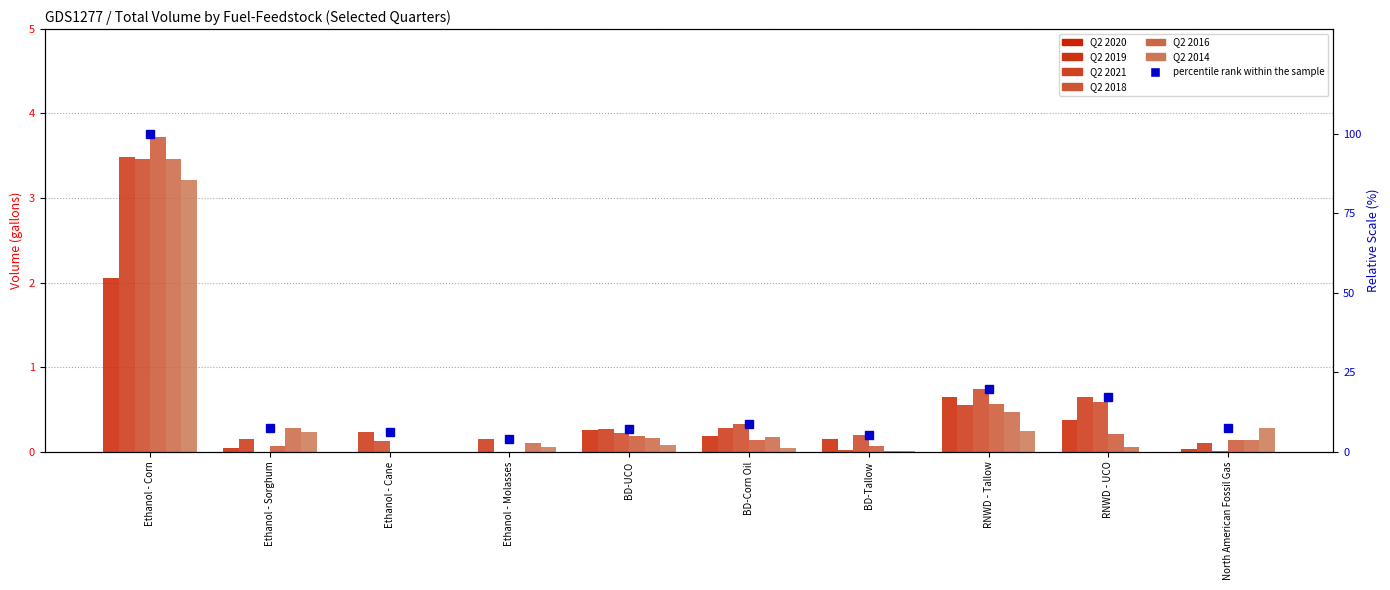

What is the sum of all Q2 2021 values?

5.7